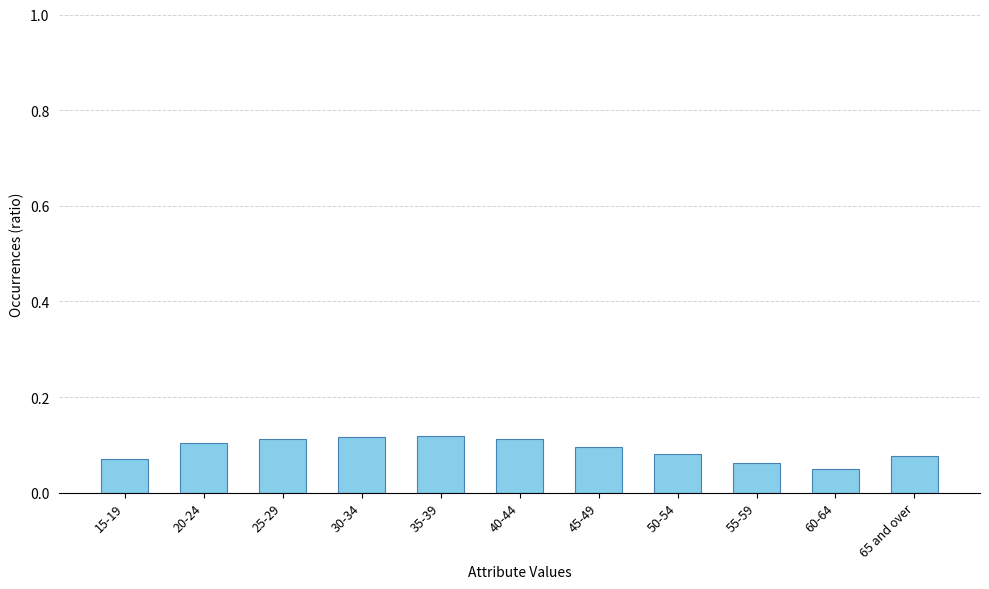

What is the label of the 9th bar from the right?

25-29